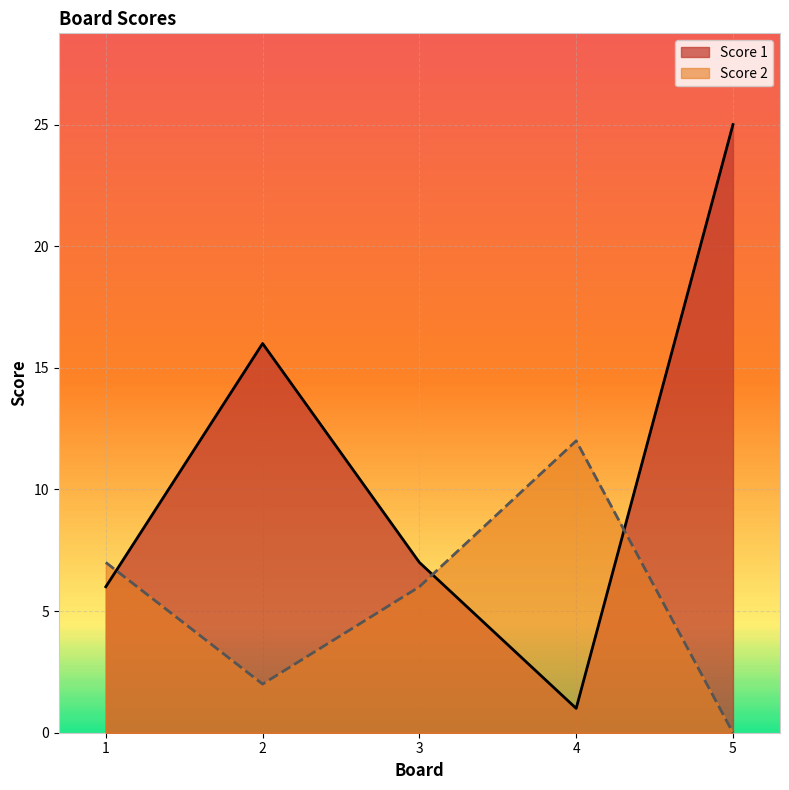

What is the difference between the maximum and minimum values in the Score 1 series?

24